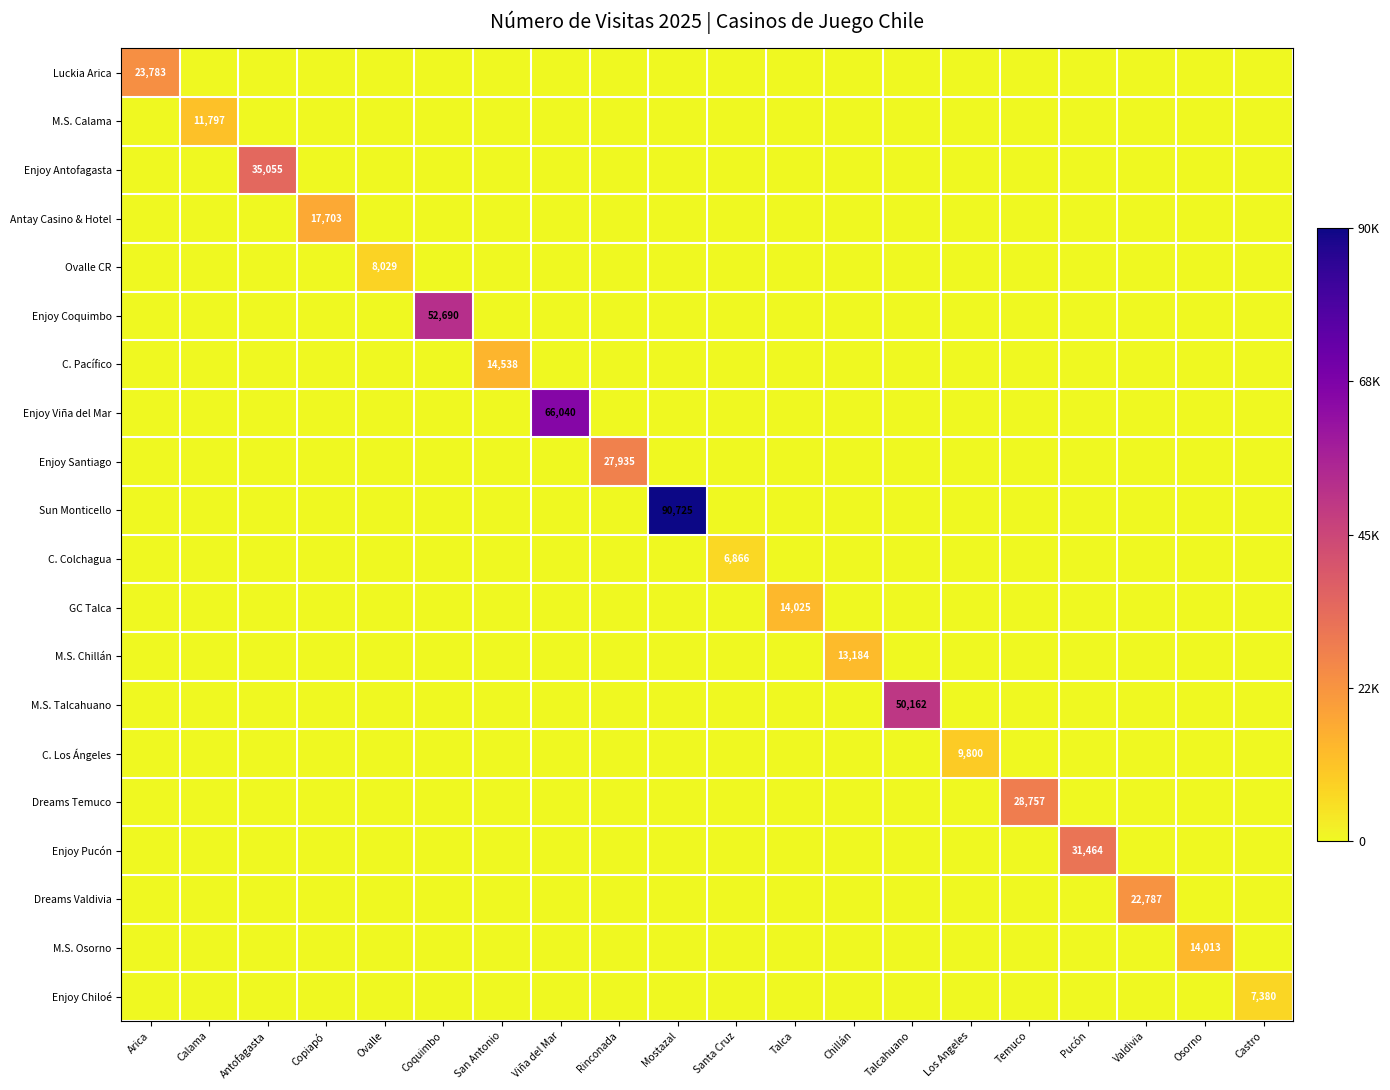

Which category has the lowest value in the Enjoy Chiloé series?

Arica